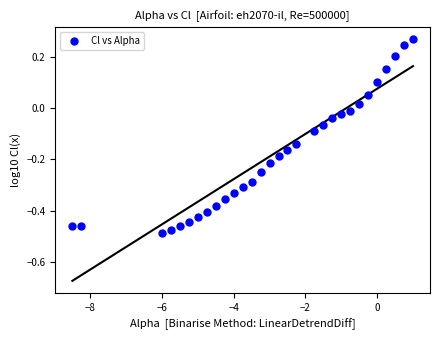

What is the range of Y values (max minus min)?

0.8